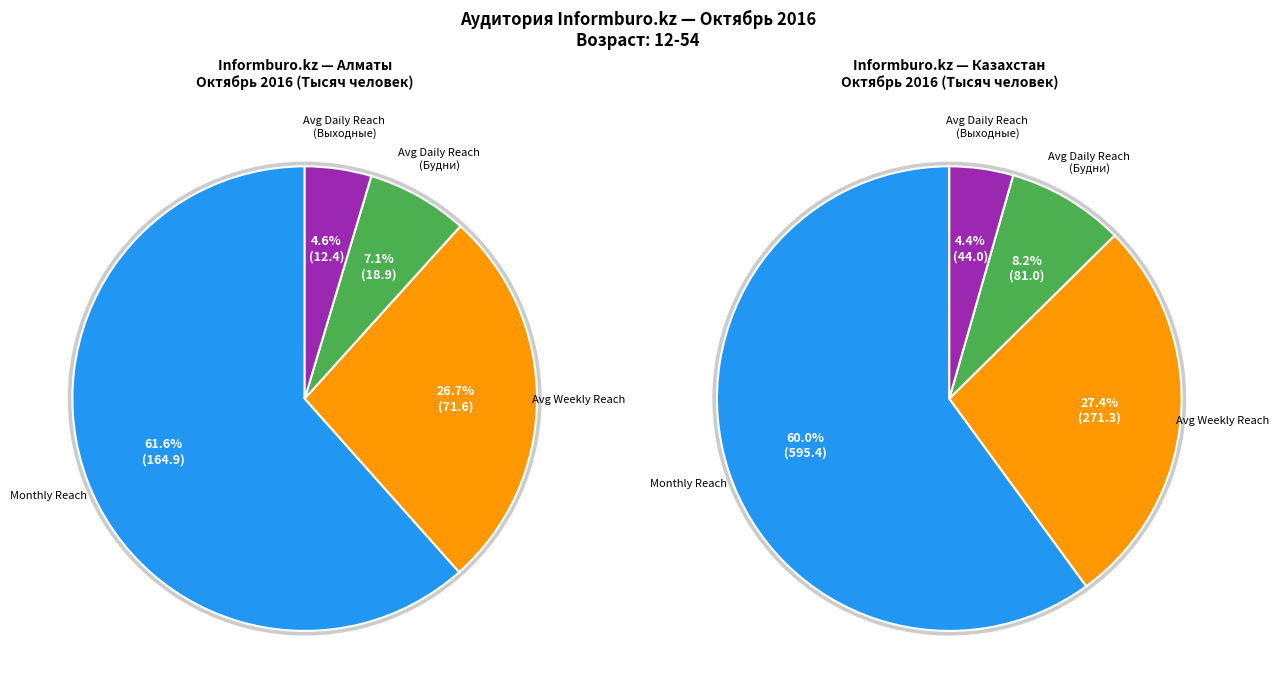

Is Алматы the majority of the pie?

No